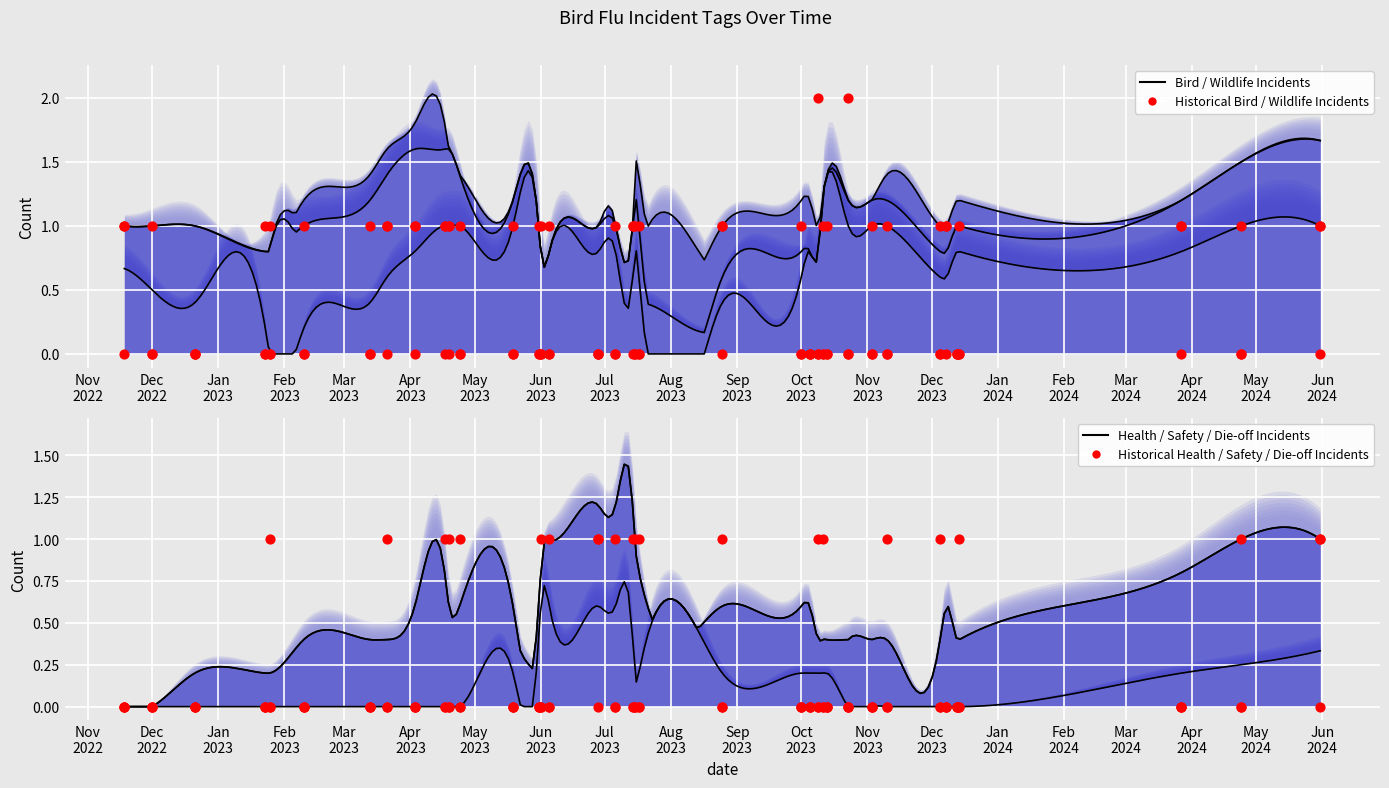

Which series has the largest Y range (max minus min)?

Historical BIRD